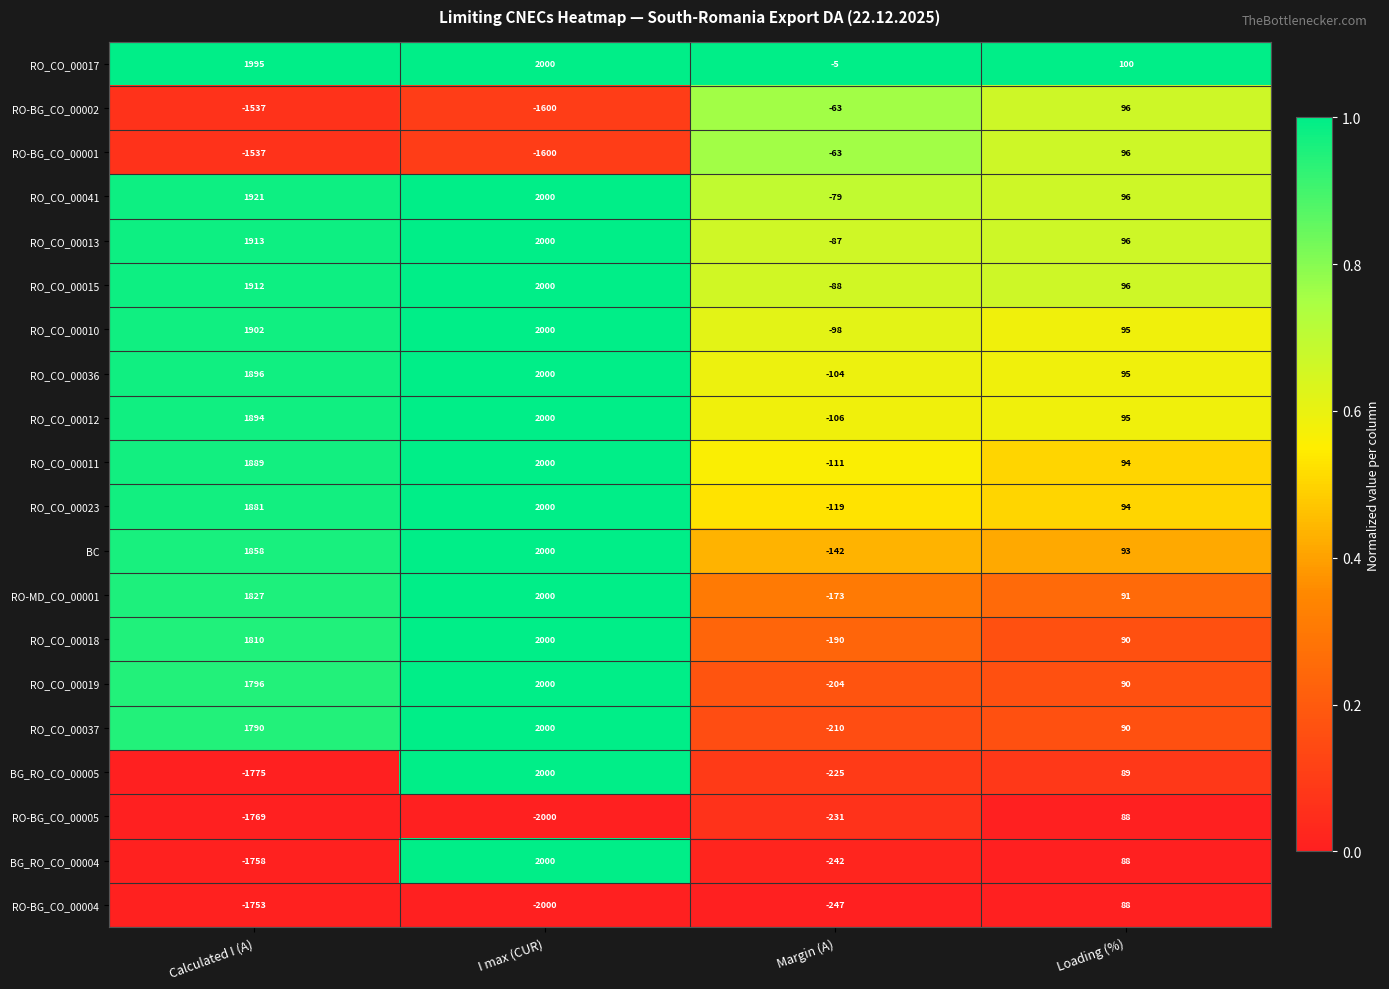

Which series has the largest total across all categories?

RO_CO_00017